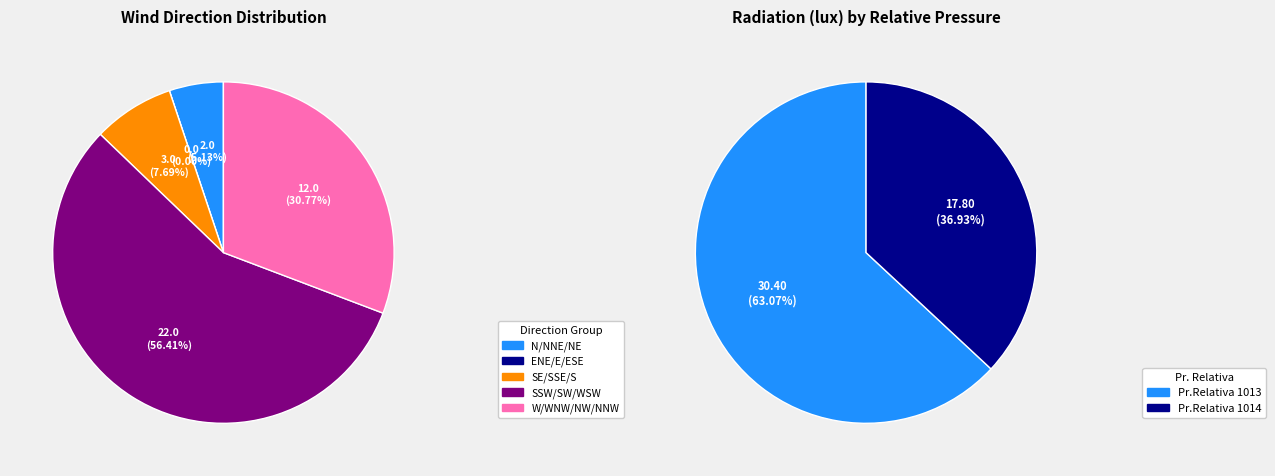

Which has a higher value, 36 or 25?

25